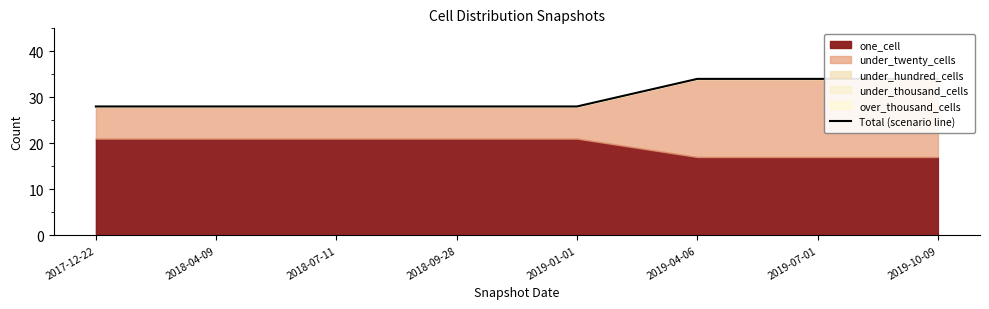

What is the ratio of the value at 2019-07-01 to the value at 2017-12-22?

1.2